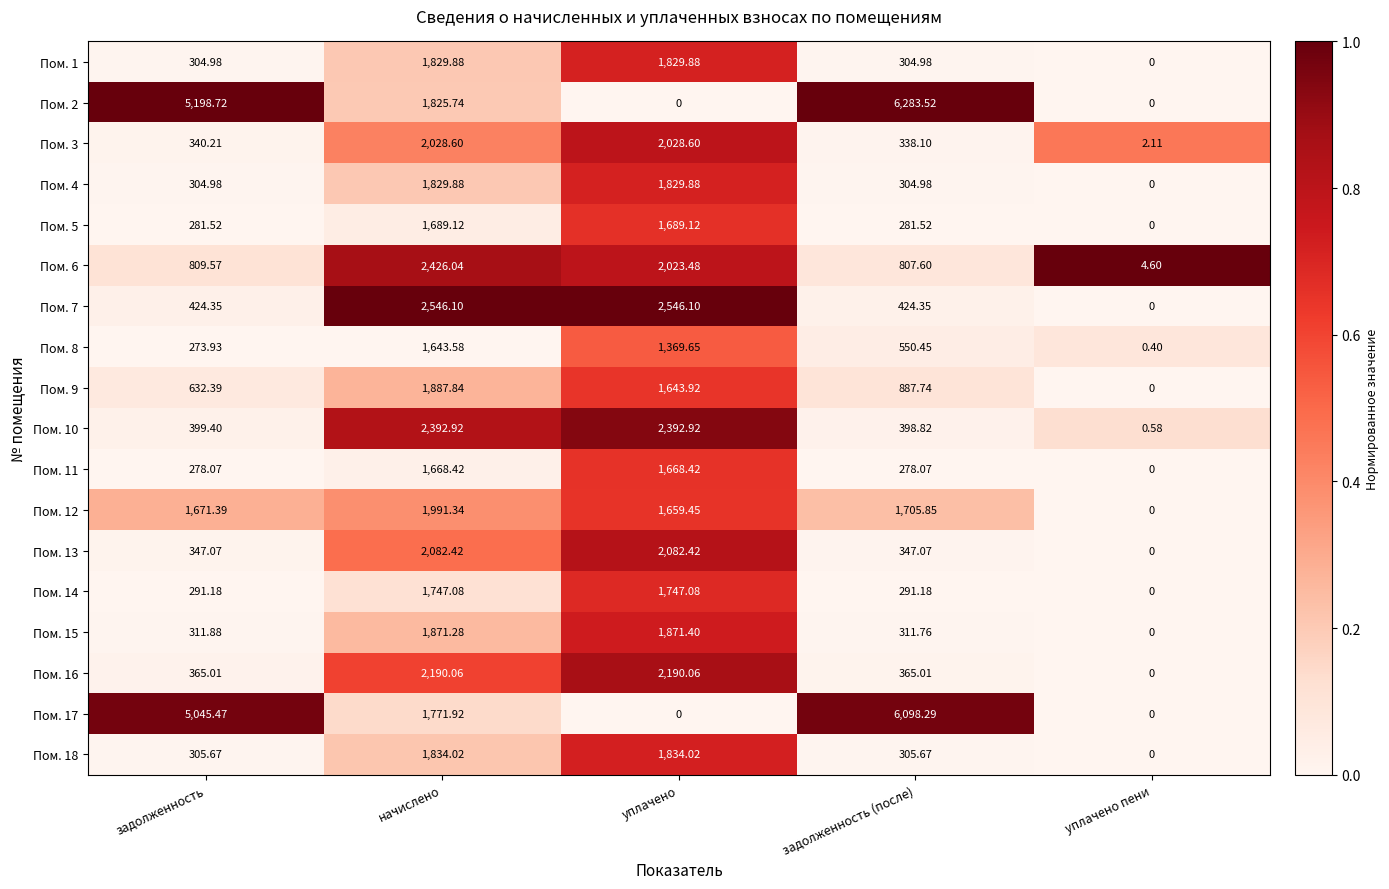

At which label does Пом. 10 first exceed 399?

задолженность